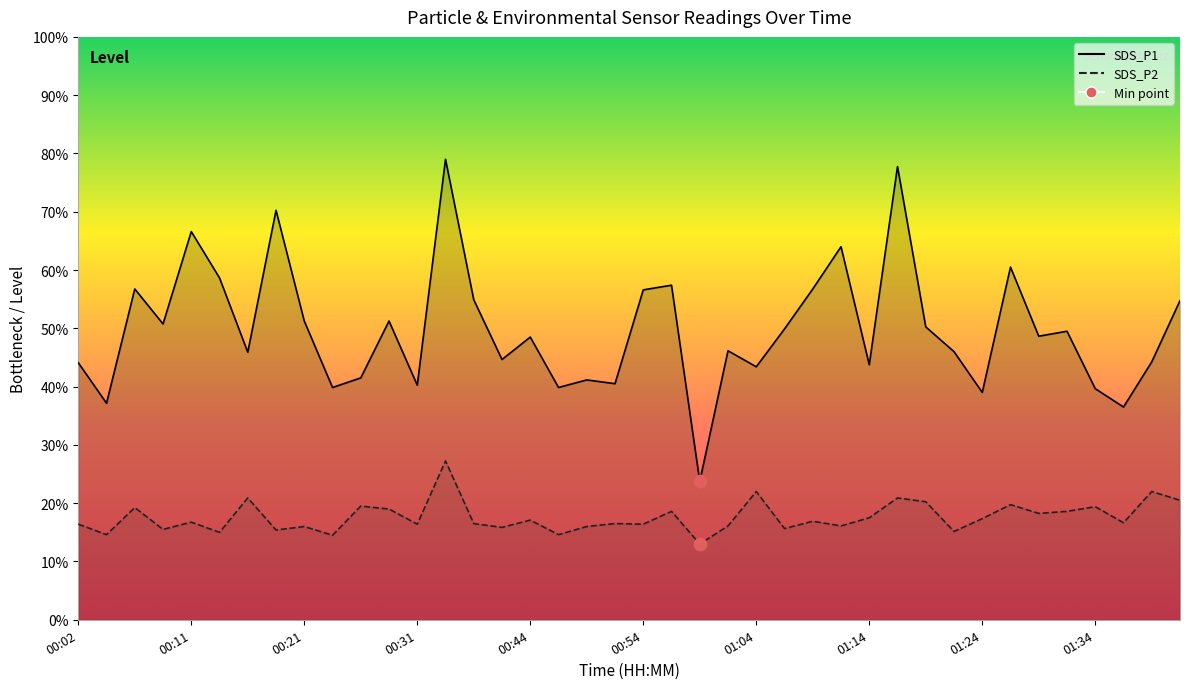

At how many categories does at least one series exceed 8?

33